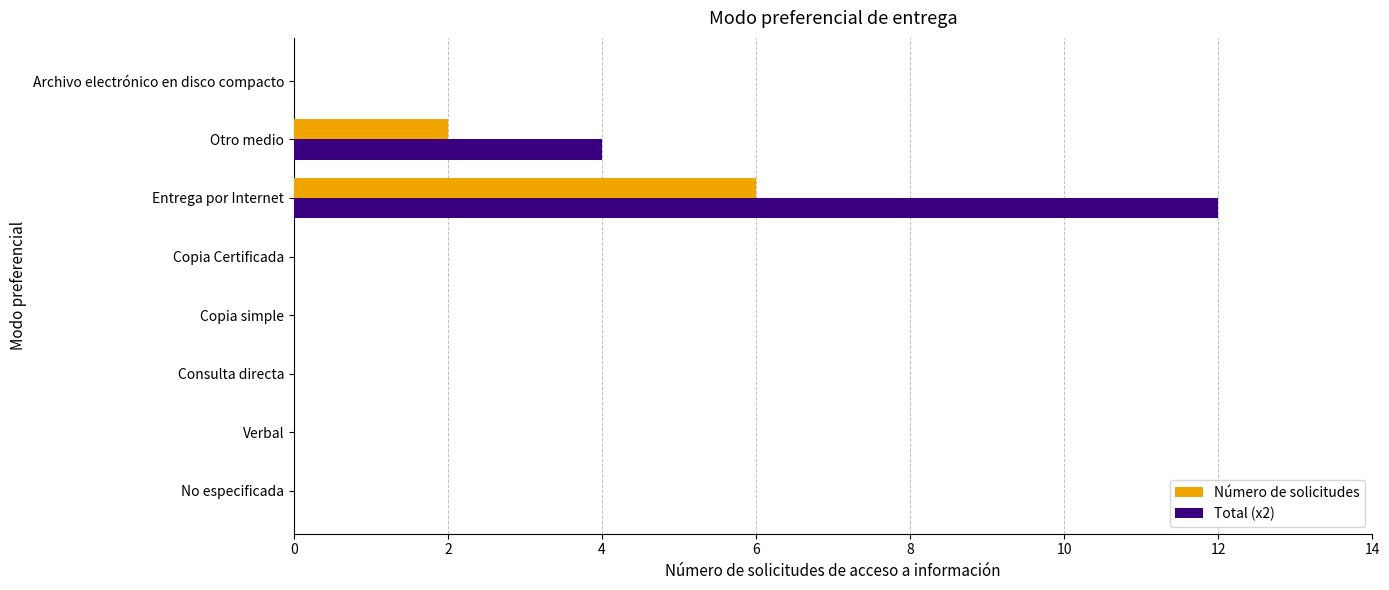

How many categories are shown in the chart?

8